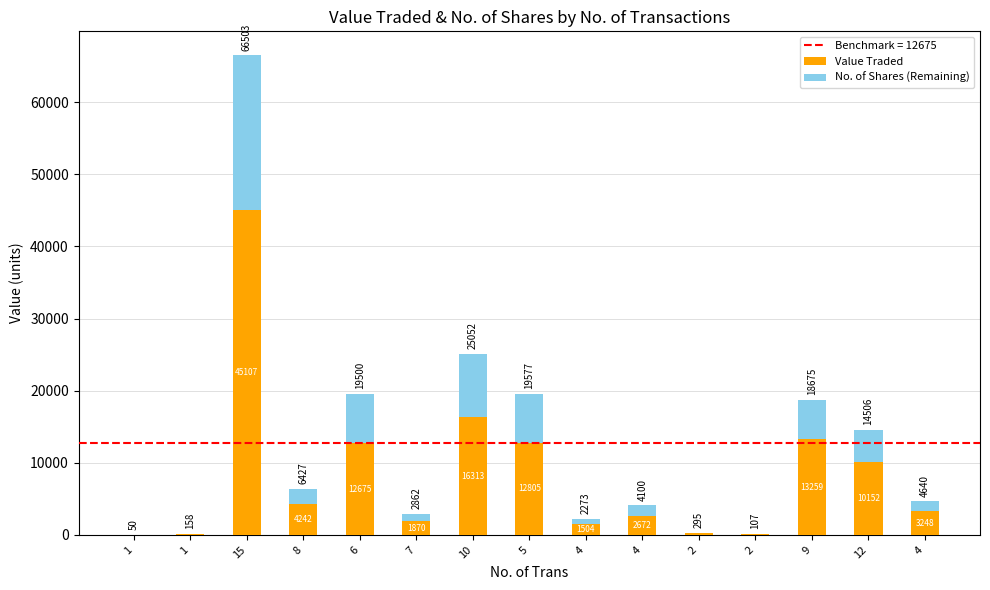

What is the value of the Value Traded bar at the 6th from the left?

1870